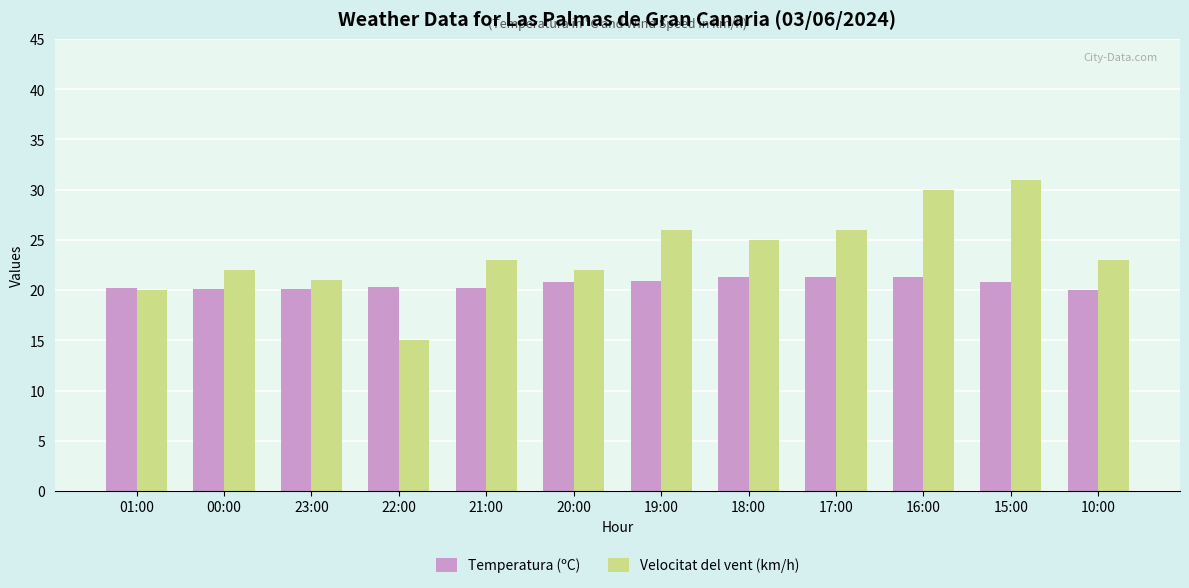

What is the value of the Velocitat del vent (km/h) bar at the 9th from the left?

26.0